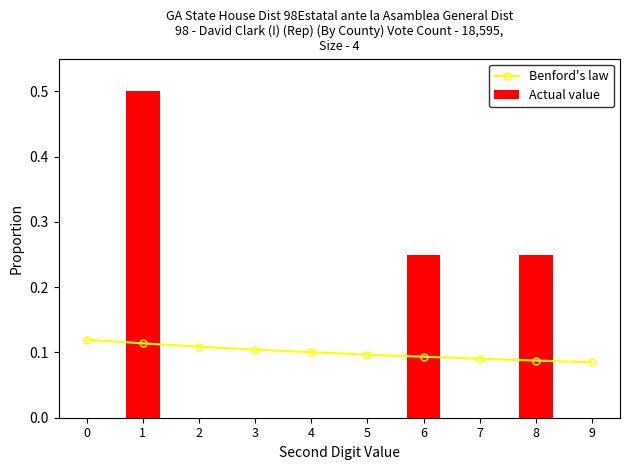

Rank the categories by Actual value value from lowest to highest.

0, 2, 3, 4, 5, 7, 9, 6, 8, 1